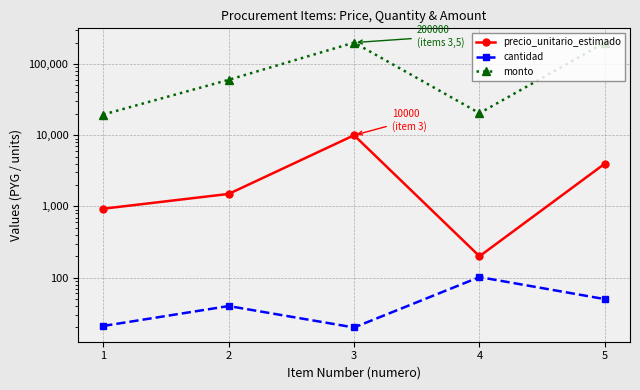

Which series changed the most between 3 and 5?

precio_unitario_estimado